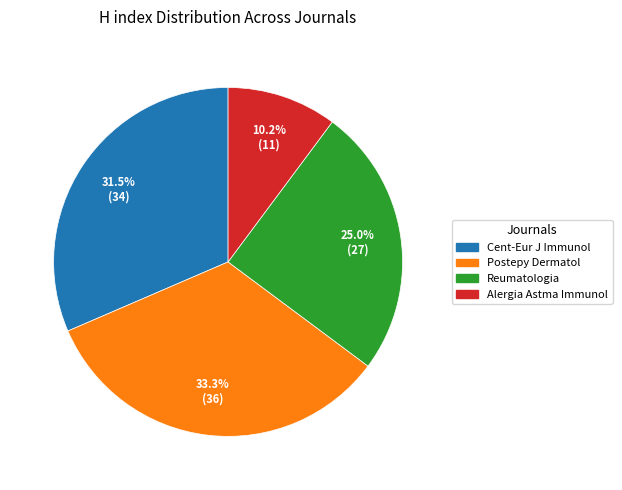

Is there a majority slice in this chart?

No